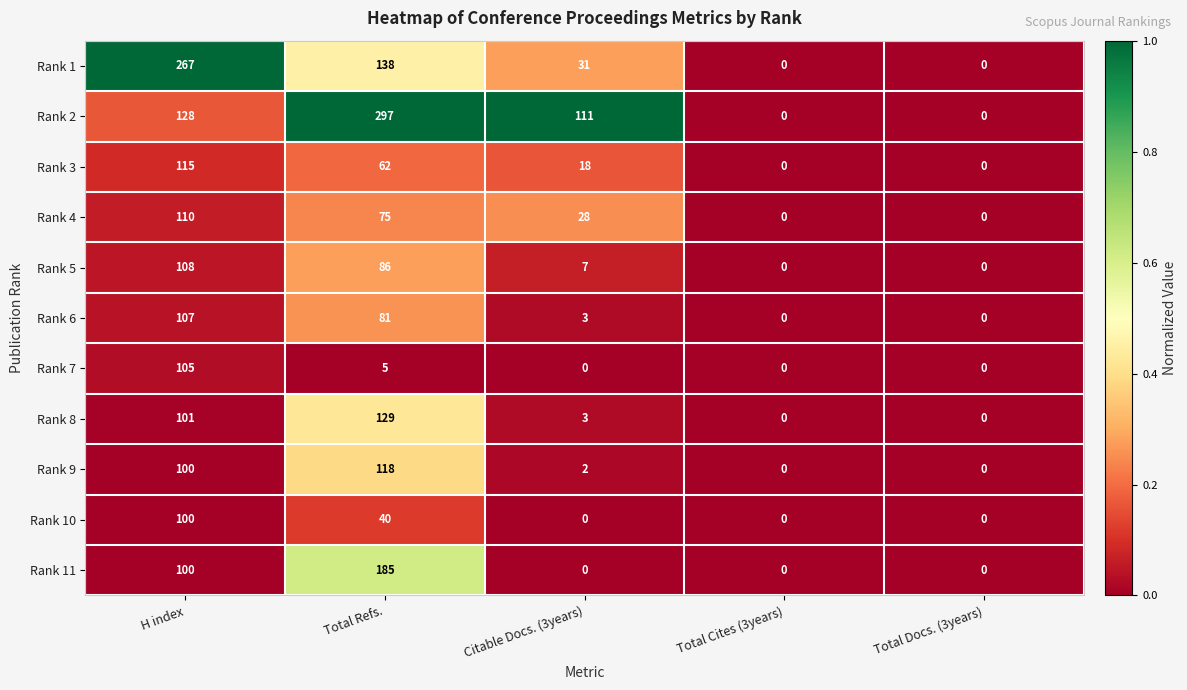

Rank the series by their maximum value, from lowest to highest.

Rank 10, Rank 7, Rank 6, Rank 5, Rank 4, Rank 3, Rank 9, Rank 8, Rank 11, Rank 1, Rank 2